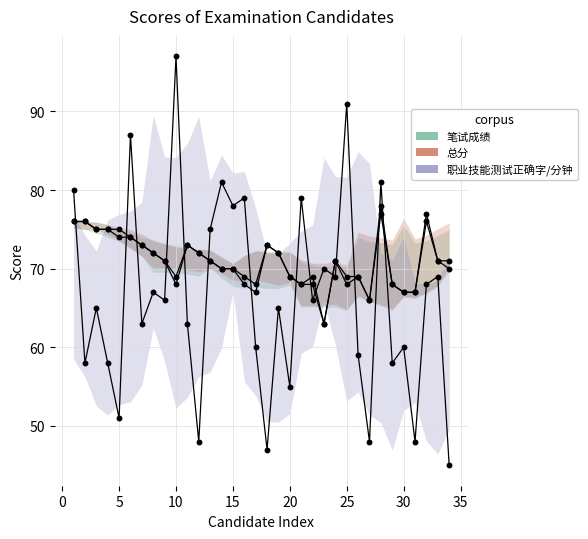

Which series contains the lowest Y value?

职业技能测试正确字/分钟